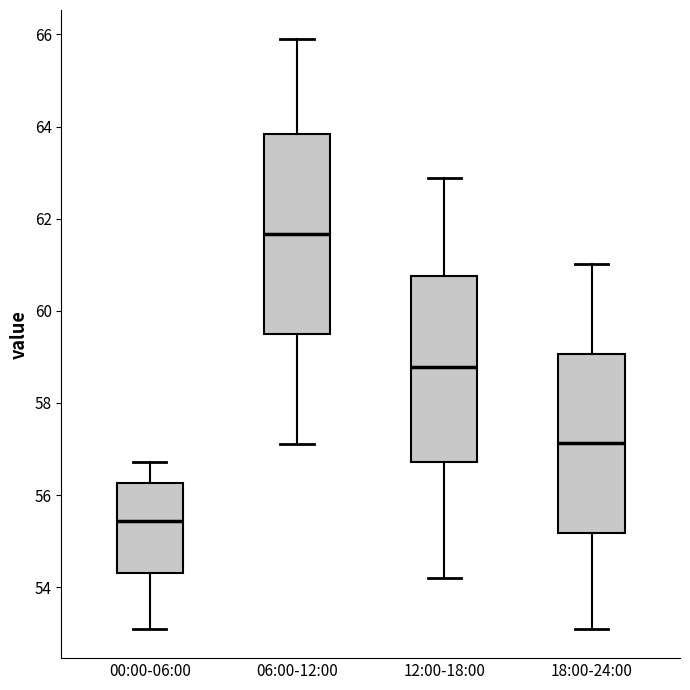

Which box has the highest median line?

06:00-12:00